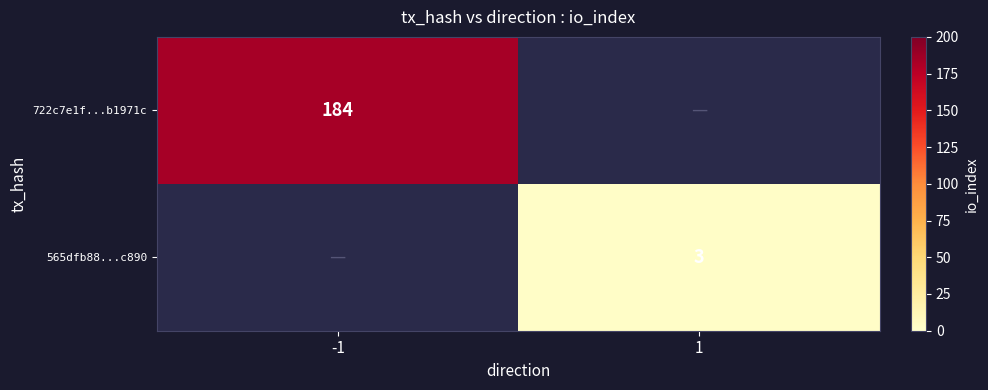

True or false: 722c7e1f...b1971c has a value of 45 at -1.

False